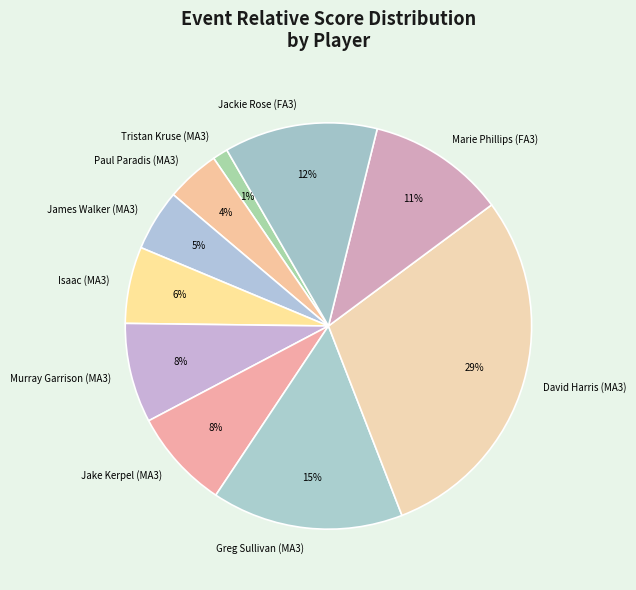

Is the sum of Tristan Kruse (MA3) and David Harris (MA3) greater than half?

No